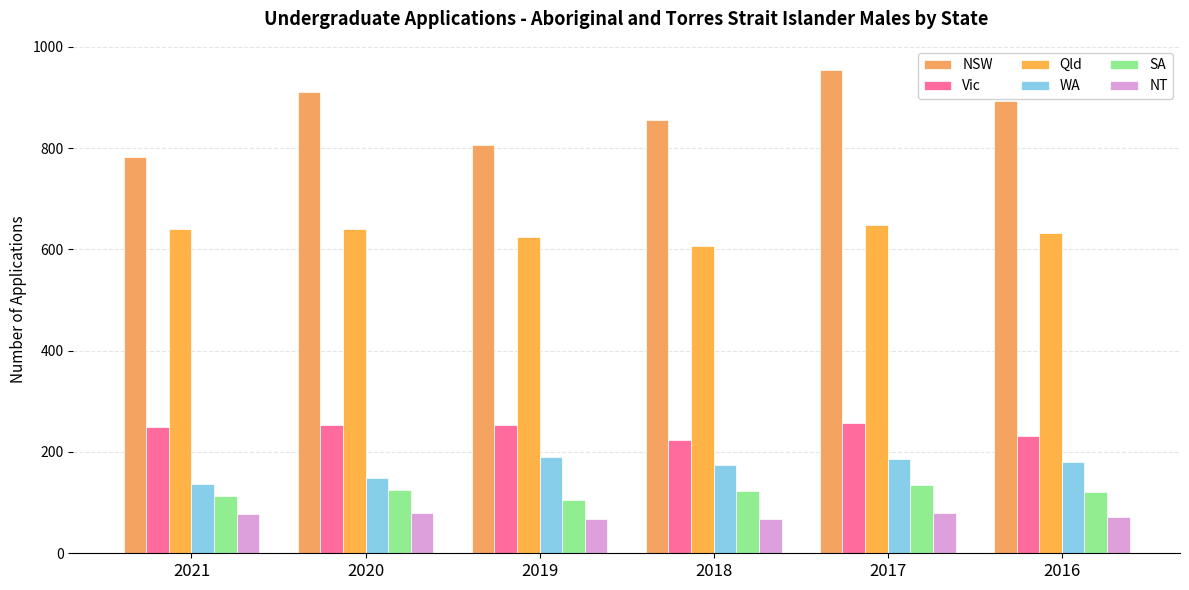

What is the spread (max minus min) of values at 2021?

705